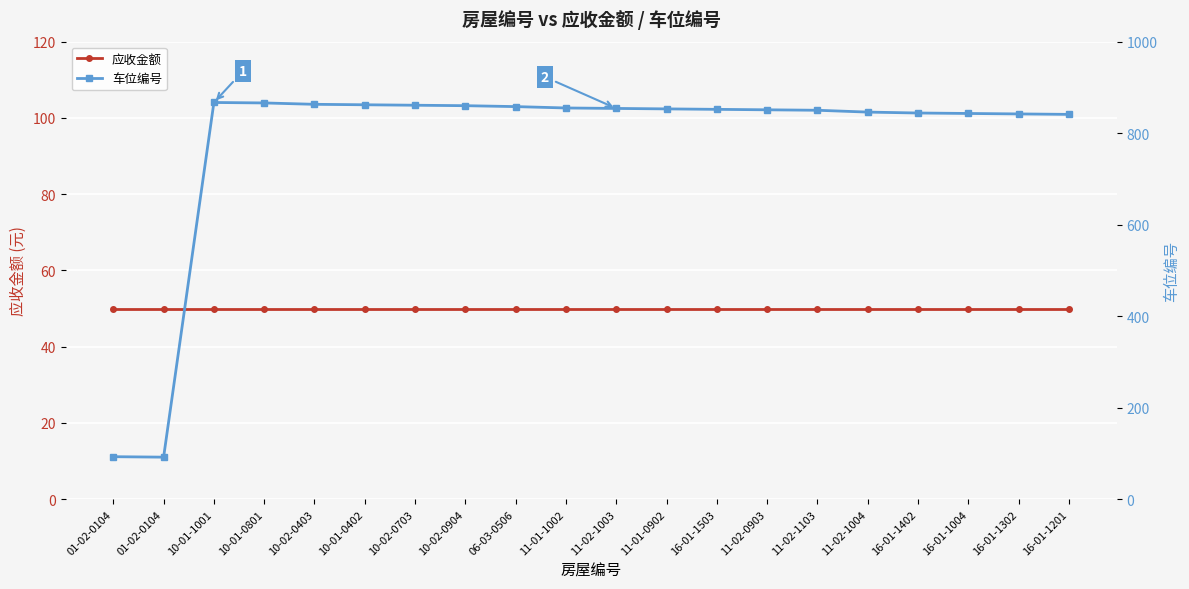

What is the value of the 应收金额 point at the 5th from the left?

50